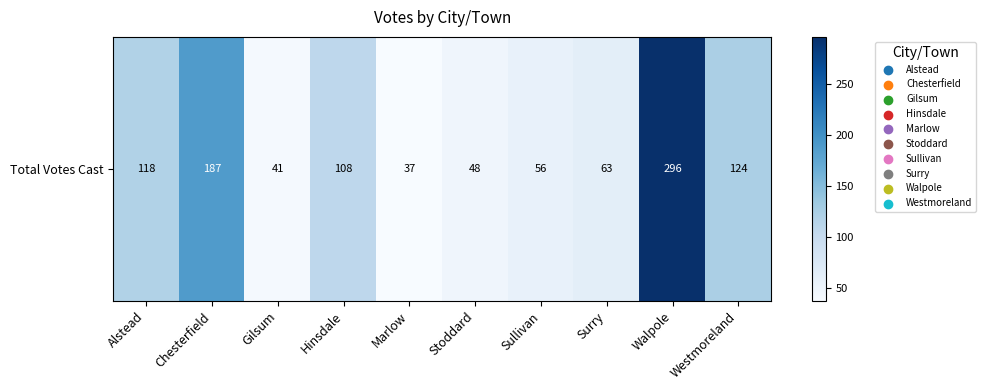

What is the difference between the maximum and minimum values?

259